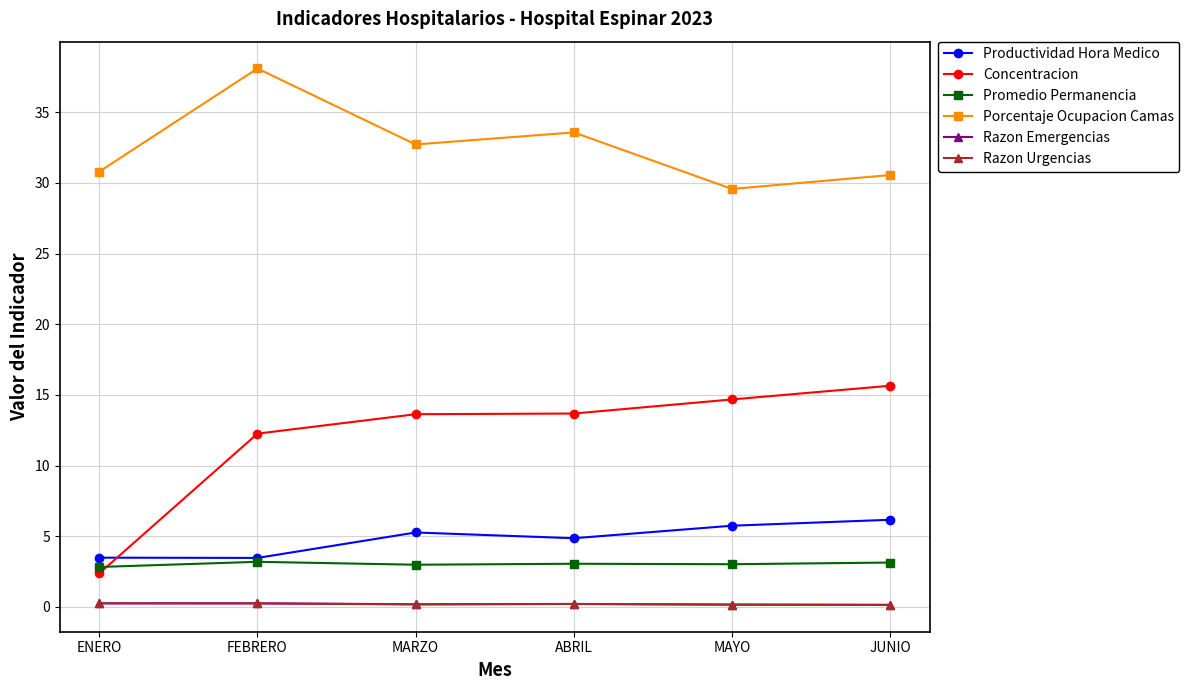

The value of Concentracion at JUNIO is 15.6. True or false?

True